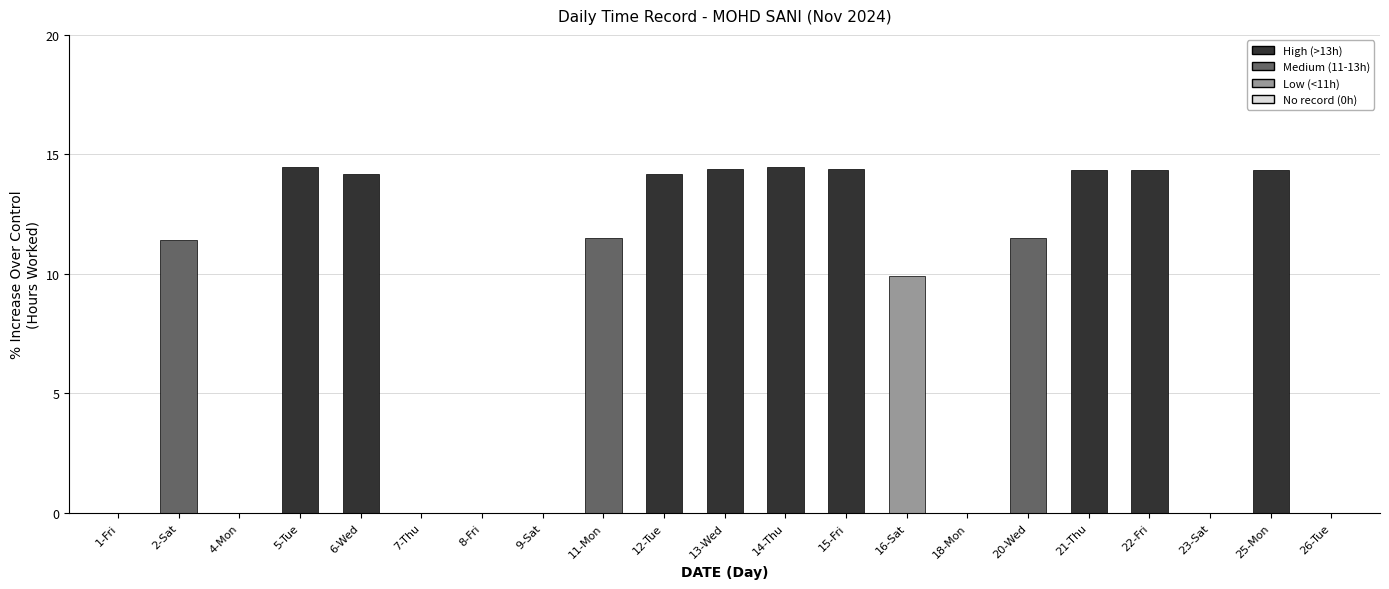

The chart shows a value of 14.4 at 21-Thu. True or false?

True